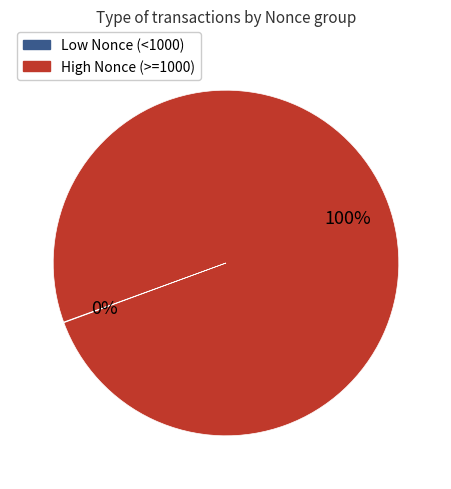

Which slice is the largest?

High Nonce (>=1000)